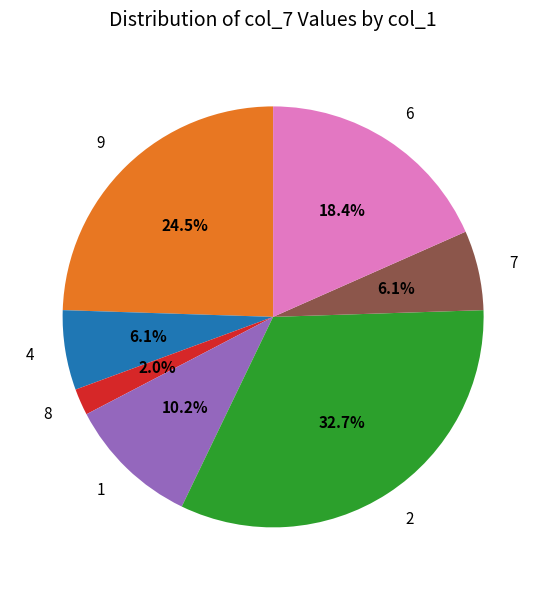

Which has a higher value, 9 or 6?

9